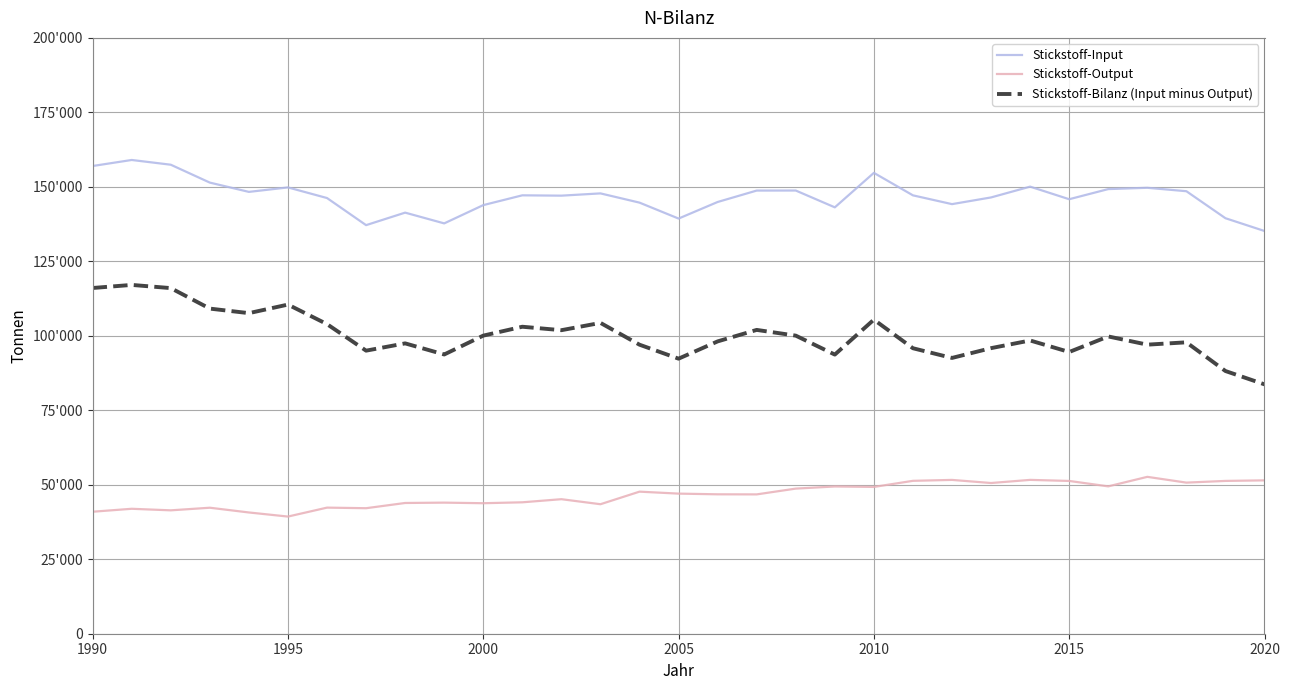

What are all the series names shown in the legend?

Stickstoff-Input, Stickstoff-Output, Stickstoff-Bilanz (Input minus Output)